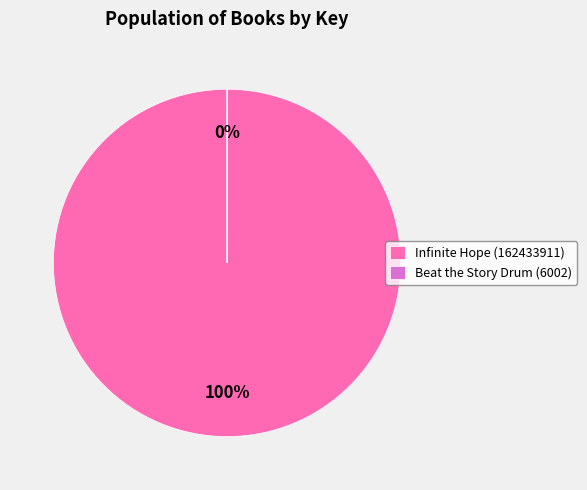

To the nearest percent, what is the combined percentage of Beat the Story Drum (6002) and Infinite Hope (162433911)?

100%